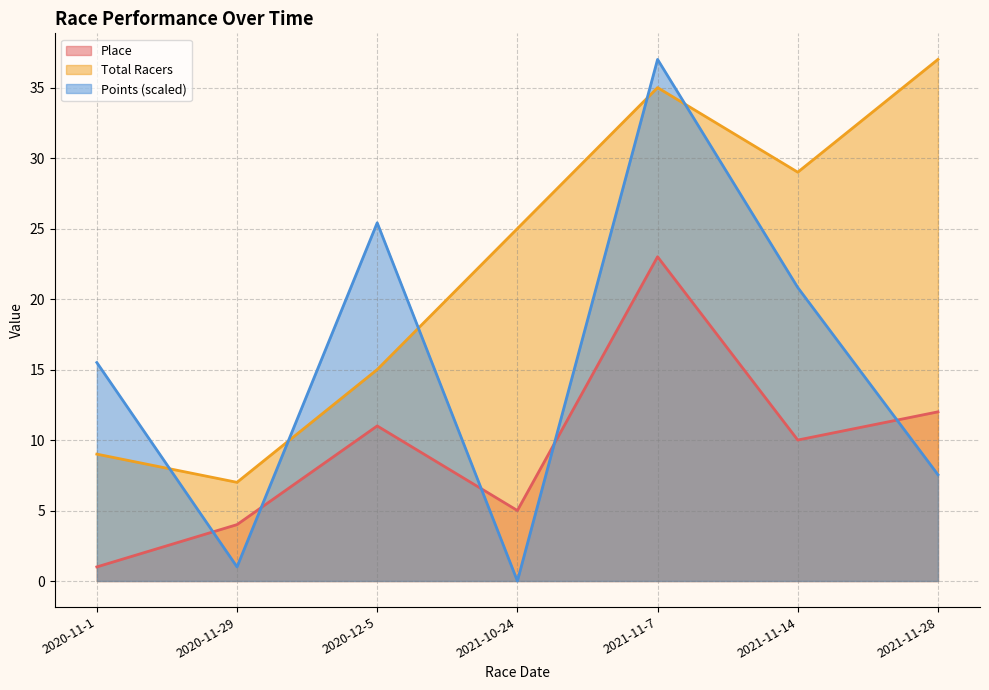

At which category does the chart reach its minimum across all series?

2021-10-24